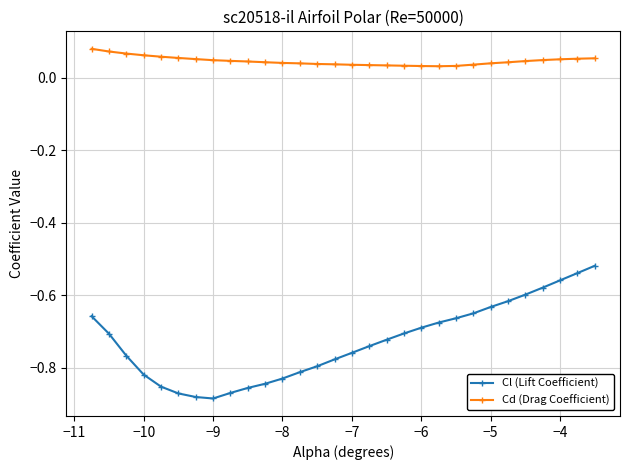

List the series in order of their peak value, lowest first.

Cl (Lift Coefficient), Cd (Drag Coefficient)